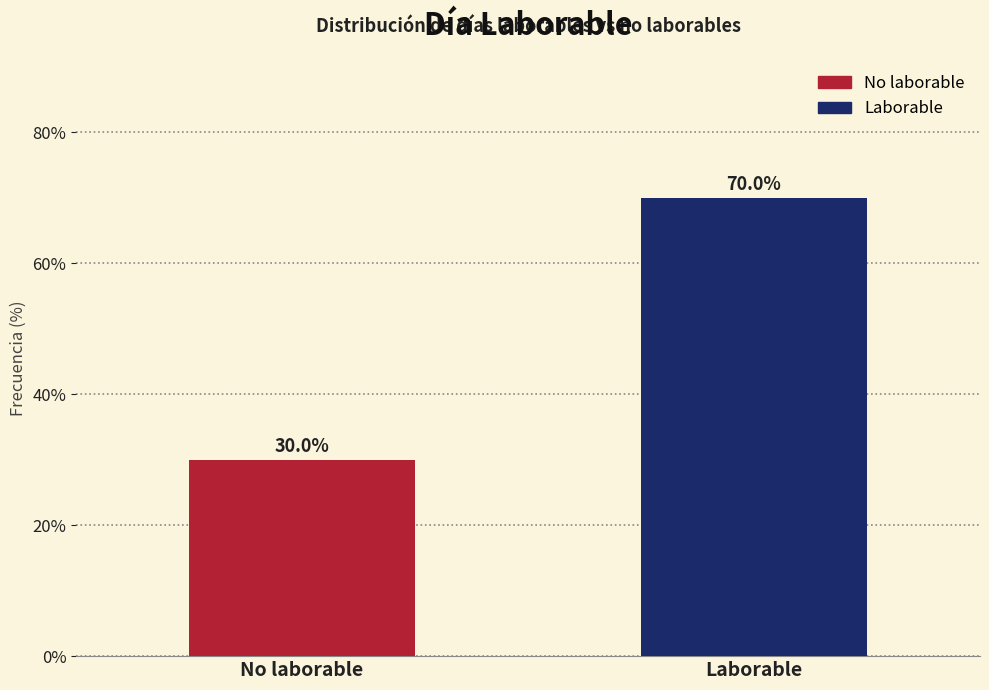

Reading left to right, list all the values displayed in this chart.

30	70